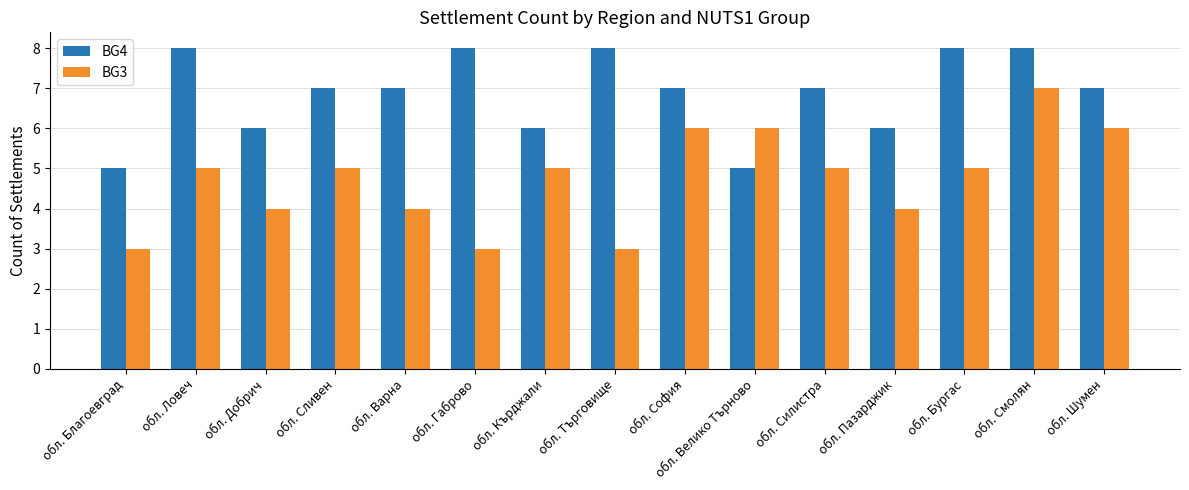

What is the approximate value of BG4 at обл. Велико Търново?

5